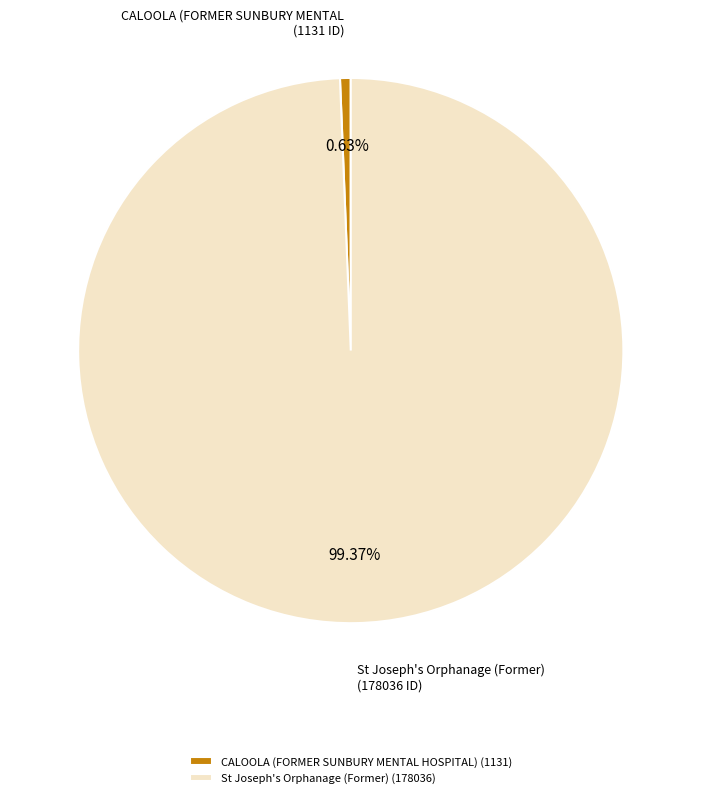

Between St Joseph's Orphanage (Former) and CALOOLA (FORMER SUNBURY MENTAL HOSPITAL), which is larger?

St Joseph's Orphanage (Former)